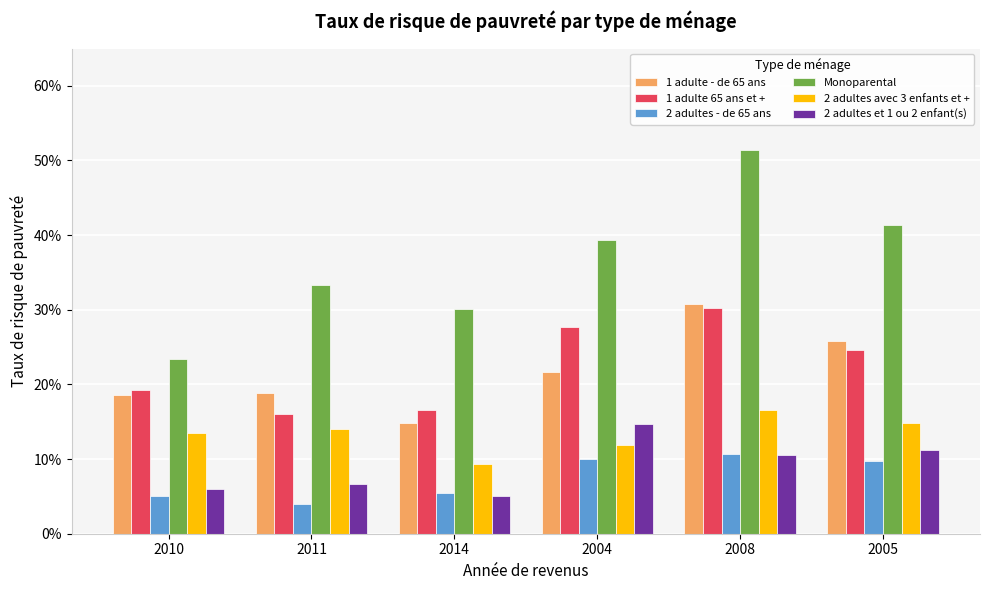

At which label is Monoparental closest to 0?

2010